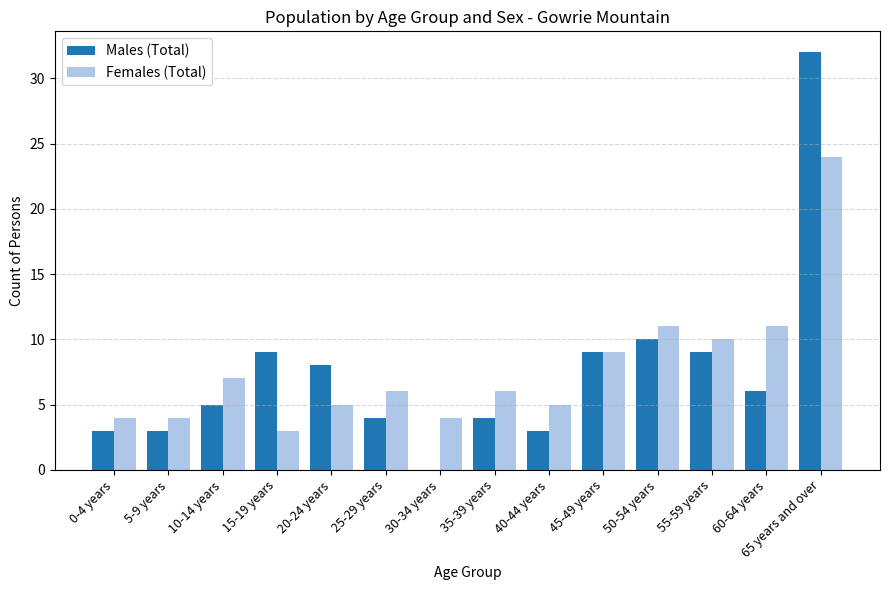

What is the greatest value displayed?

32